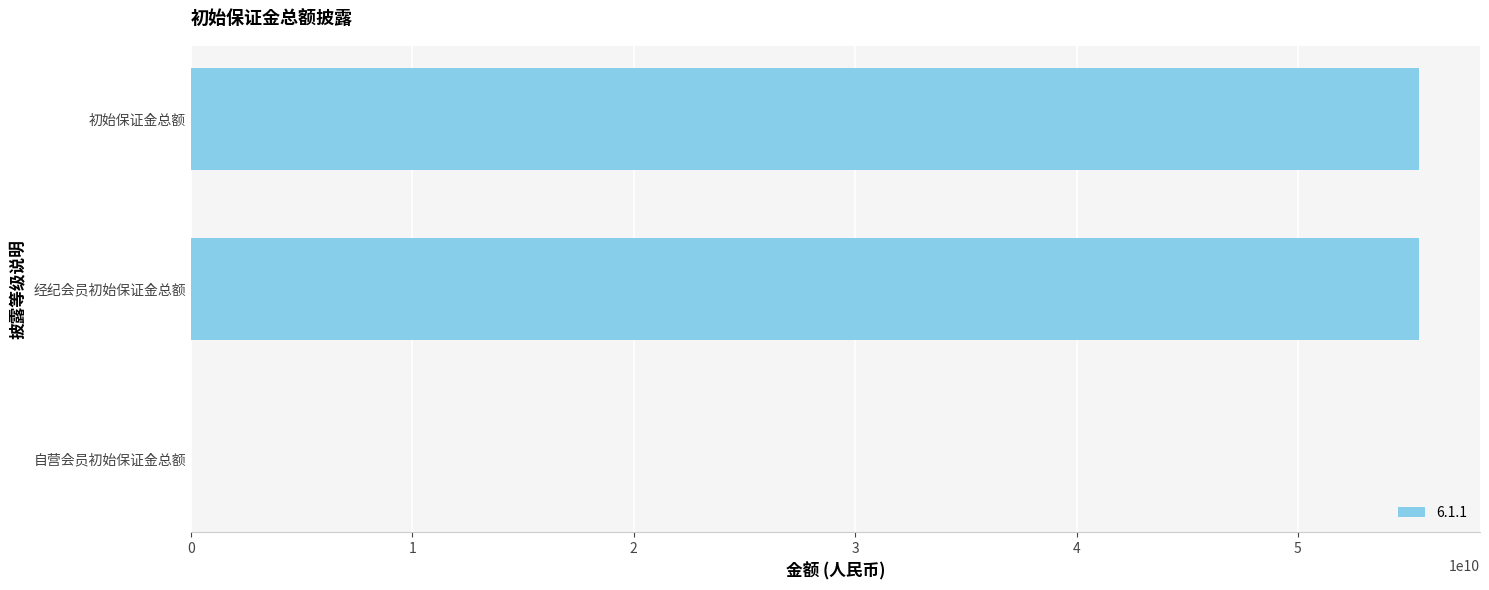

Are the bars horizontal?

Yes